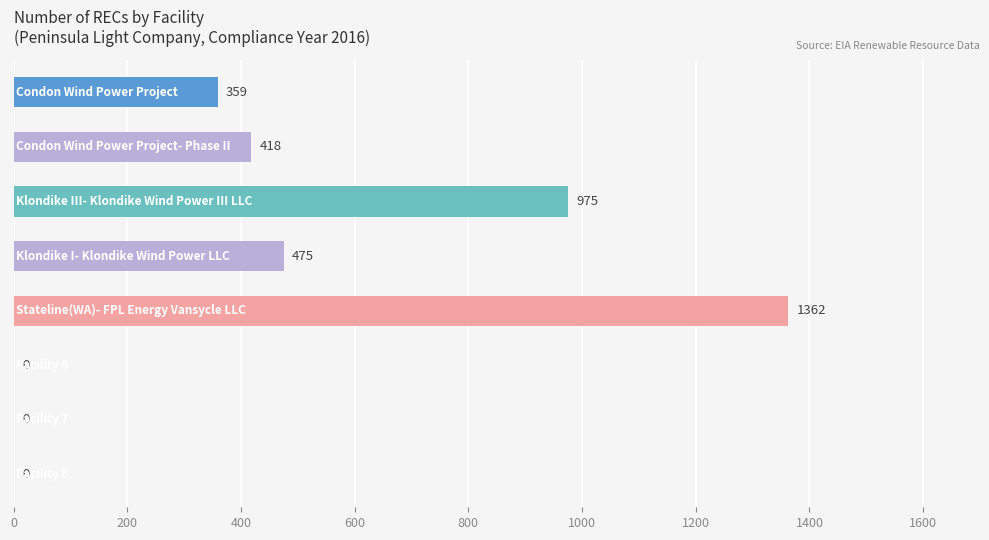

What is the maximum value shown in the chart?

1362